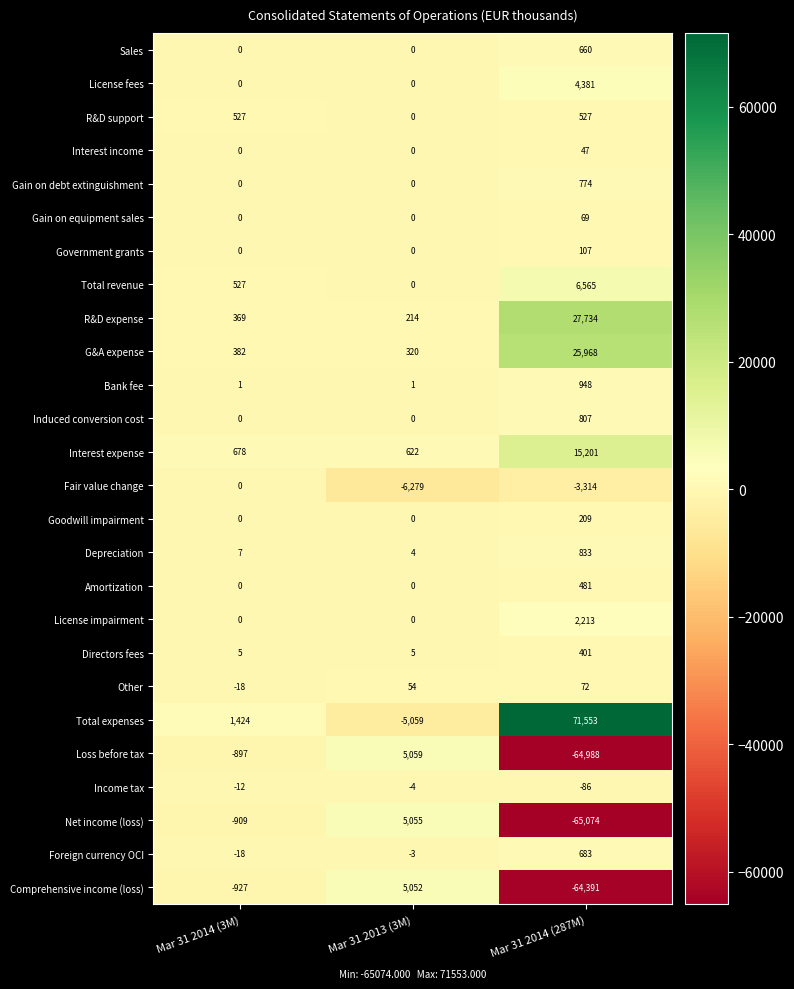

Rank the categories by Fair value change value from lowest to highest.

Mar 31 2013 (3M), Mar 31 2014 (287M), Mar 31 2014 (3M)